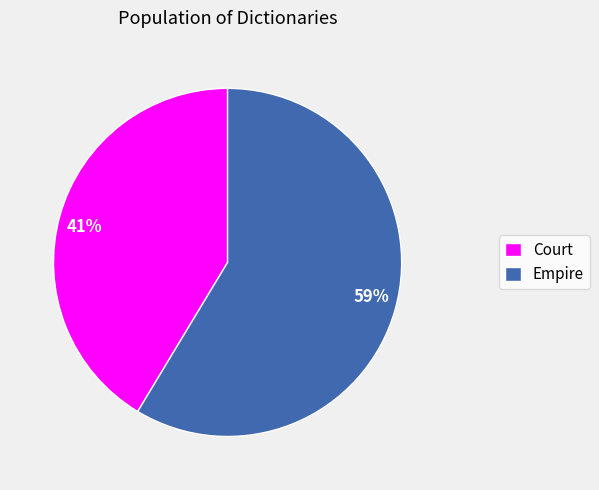

What is the ratio of the value at Empire to the value at Court?

1.4